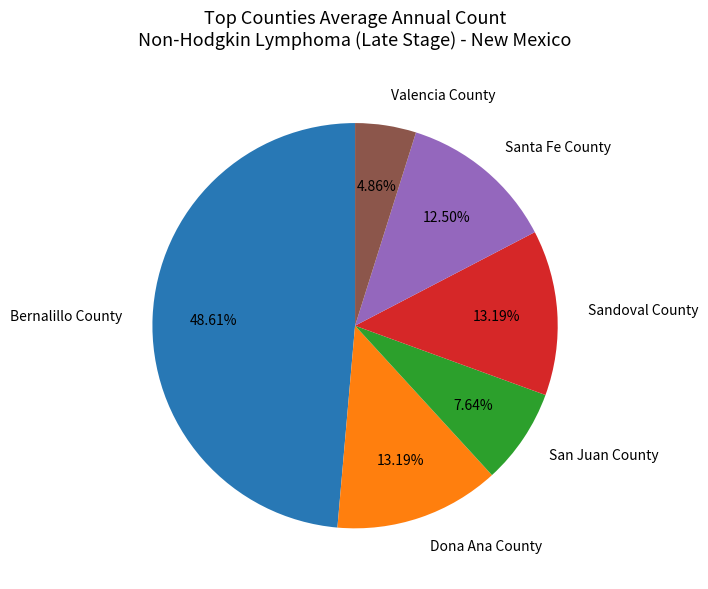

Which category has the biggest portion of the pie?

Bernalillo County